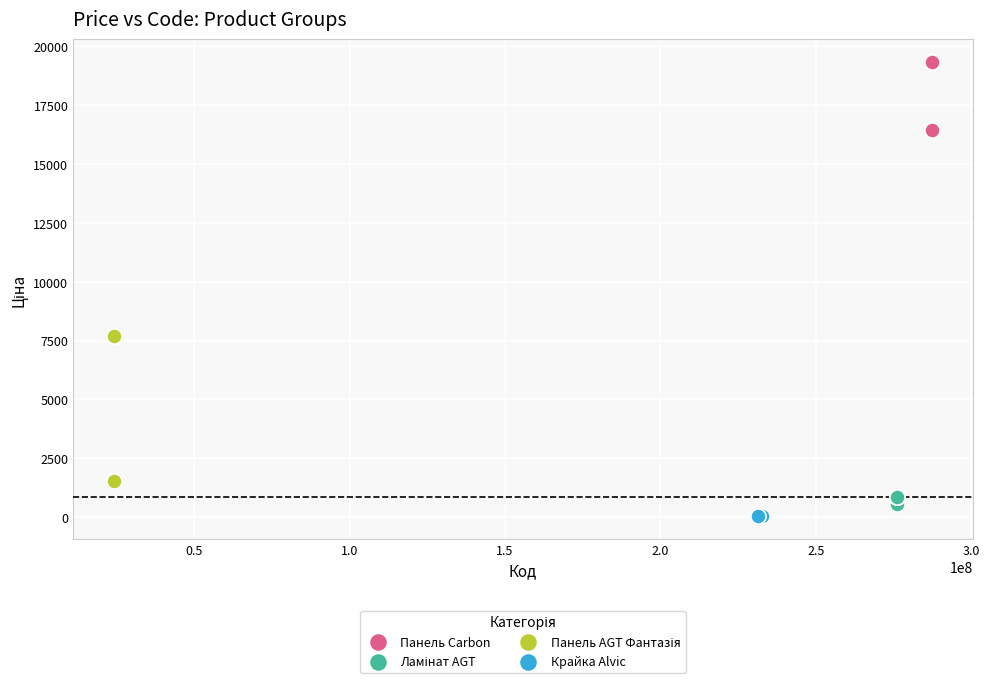

Which series reaches the maximum Y coordinate?

Панель Carbon